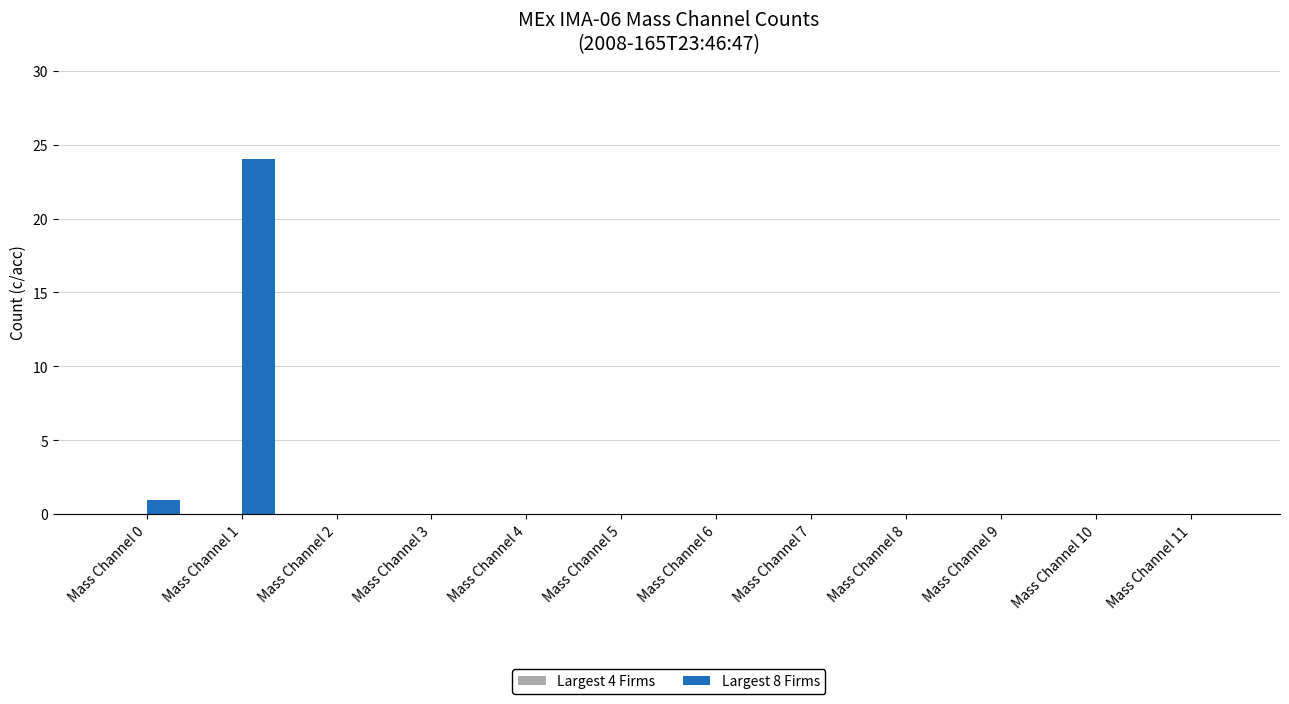

True or false: the data shows -11 at Mass Channel 8.

False